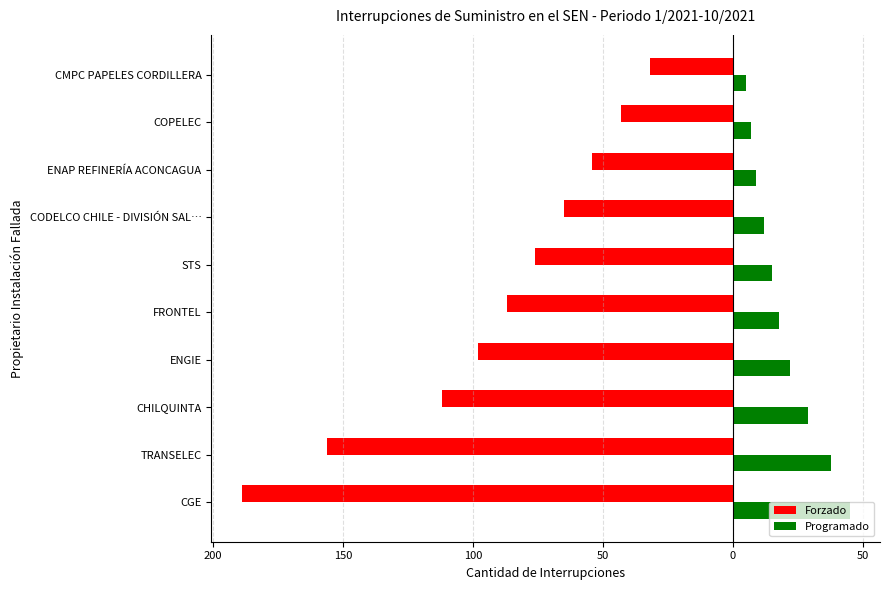

What are all the series names shown in the legend?

Forzado, Programado